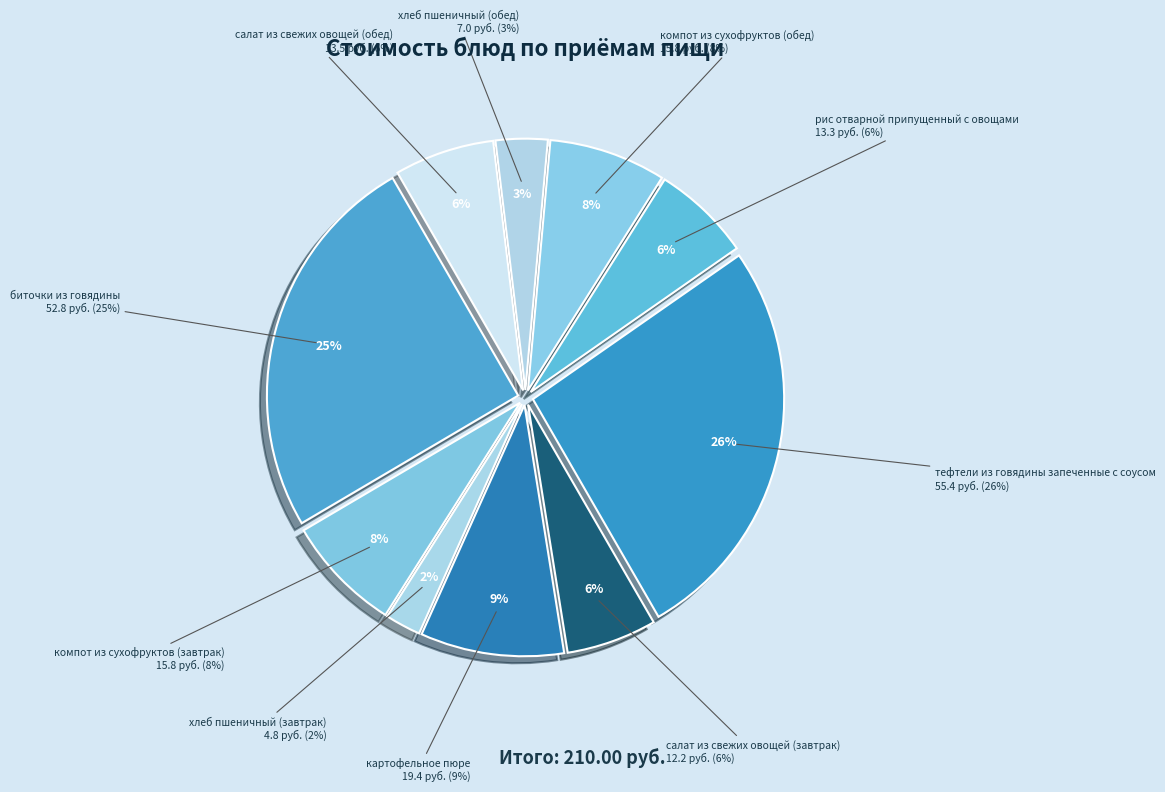

What portion of the pie excludes биточки из говядины?

74.9%